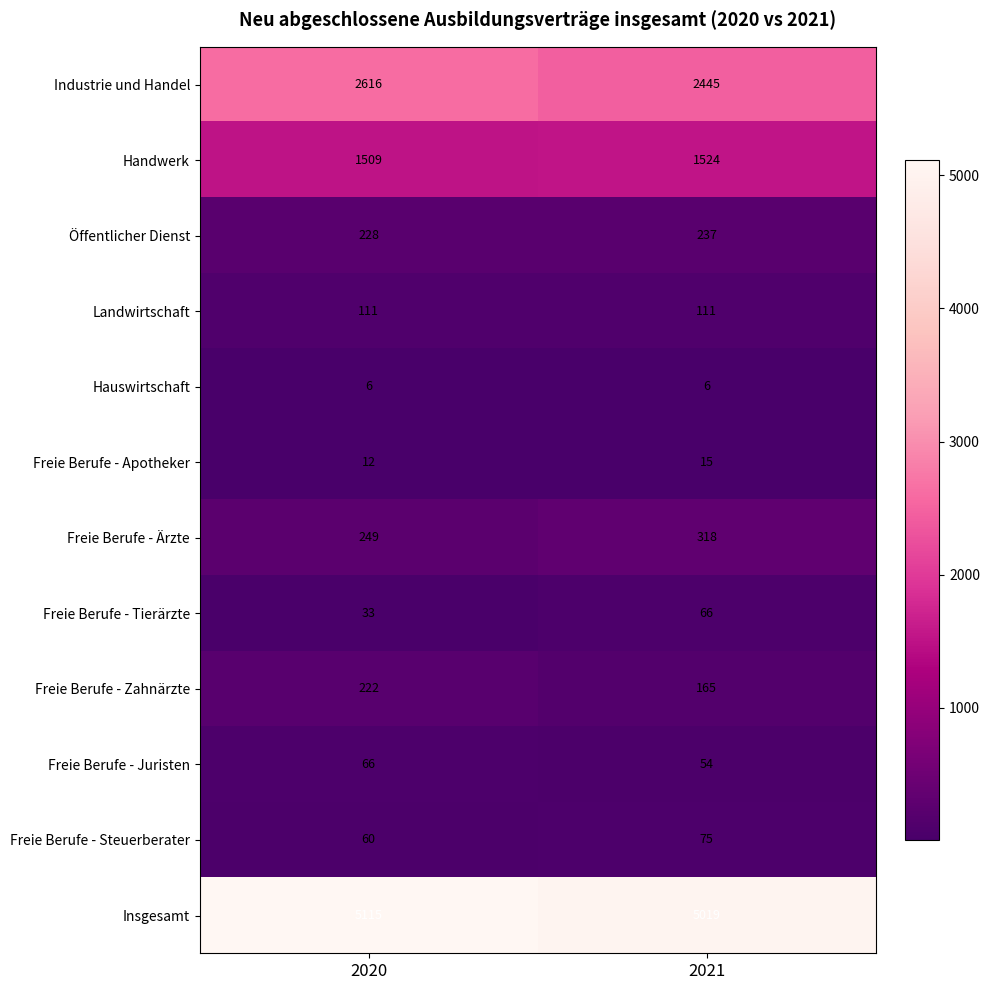

Which series has the widest spread of values?

Industrie und Handel